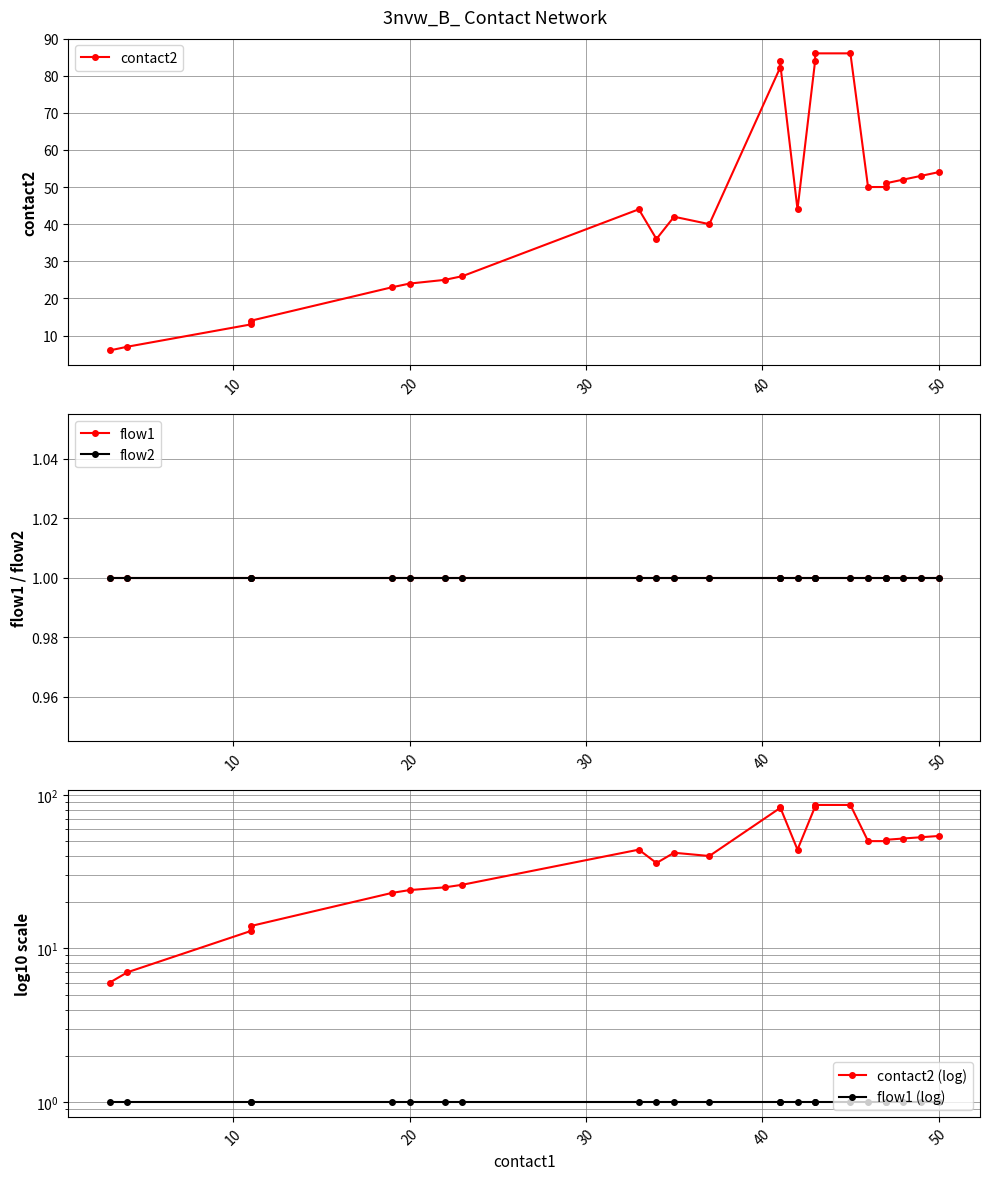

List the series in order of their peak value, highest first.

contact2, contact2 (log), flow1, flow2, flow1 (log)